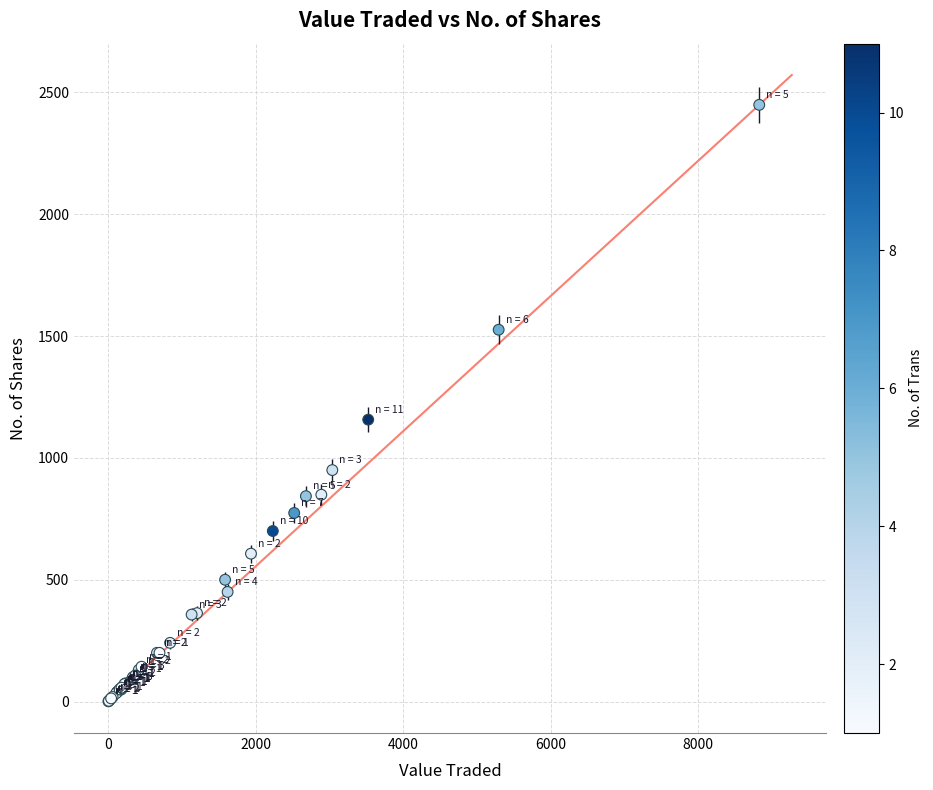

What Y value in the scatter plot is closest to 1225?

1157